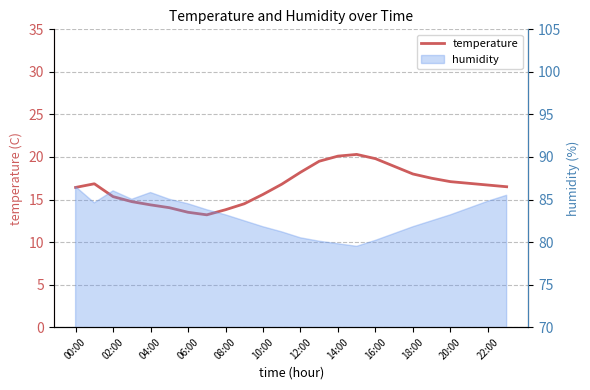

At which category does the data reach its first local peak?

02:00